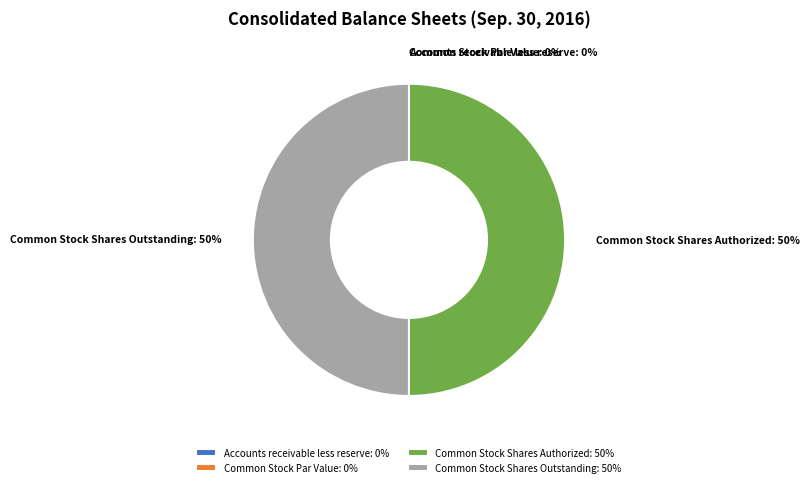

To the nearest percent, what is the difference between the largest and smallest slice percentages?

50%